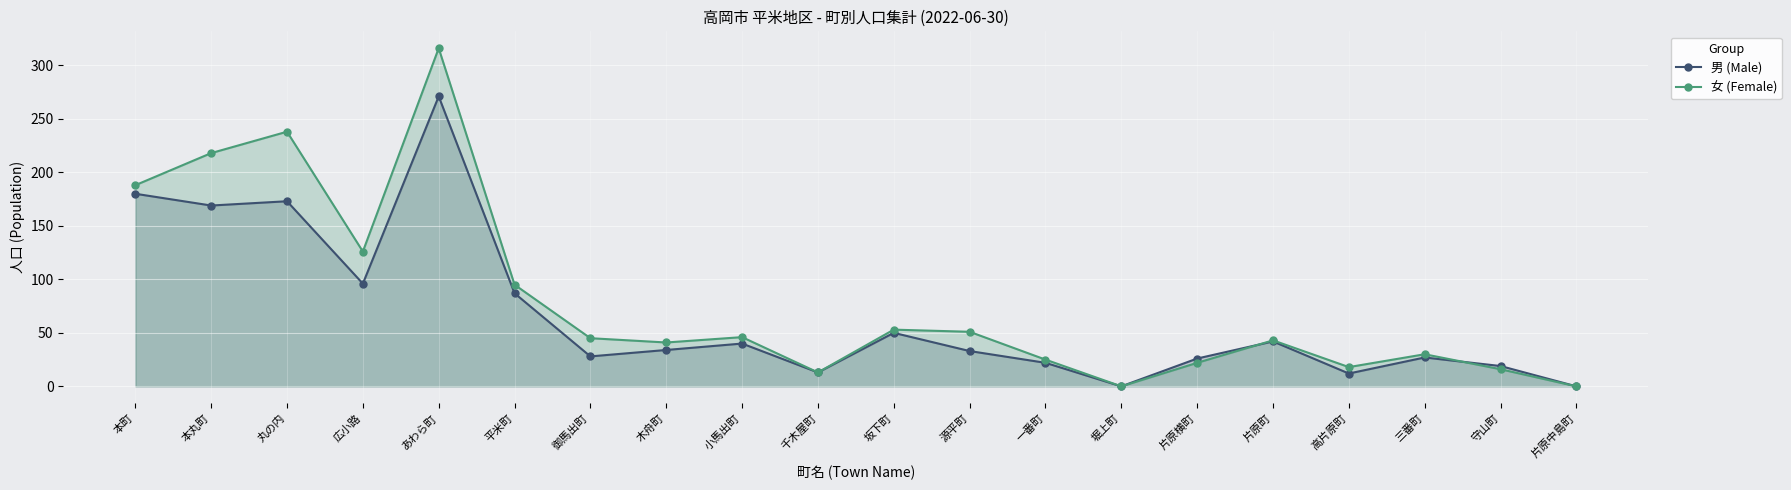

What are all the series names shown in the legend?

男 (Male), 女 (Female)